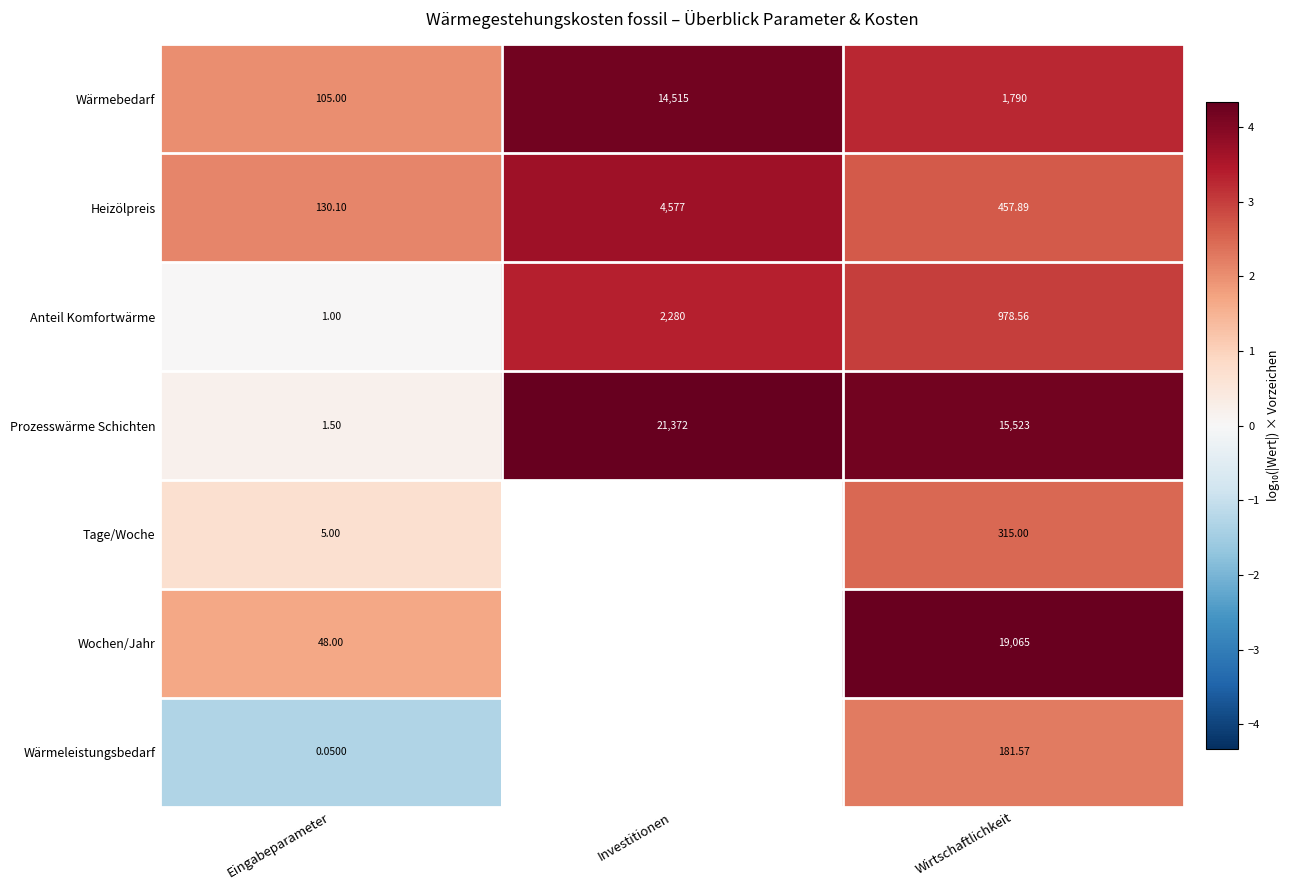

Where is Heizölpreis nearest to the value 2353?

Wirtschaftlichkeit